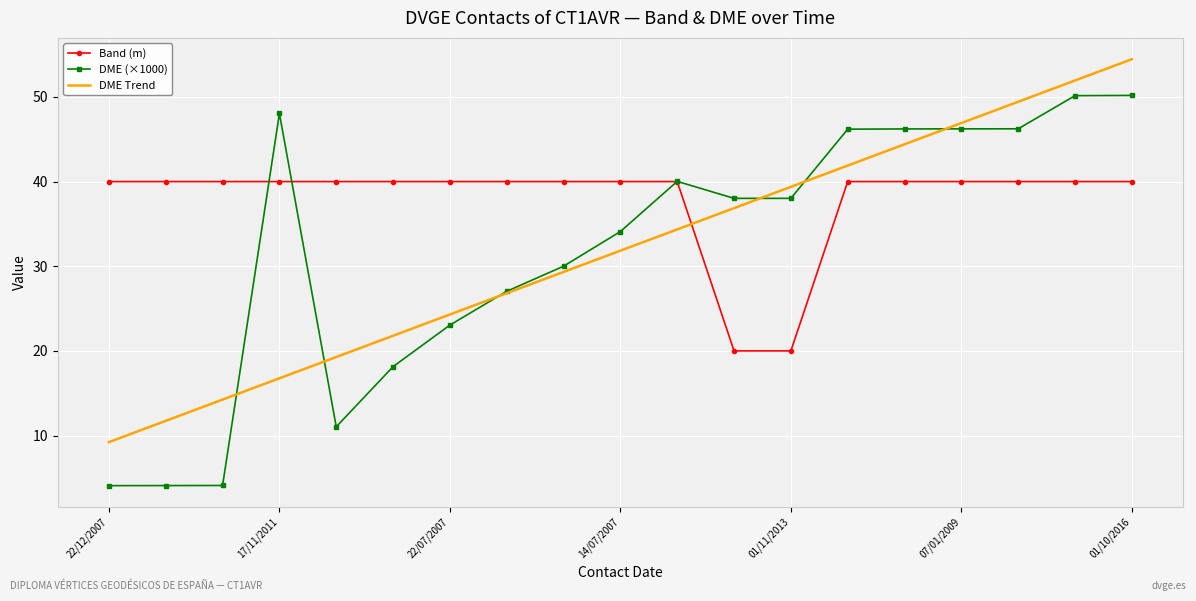

True or false: DME (×1000) and Band (m) intersect in this chart.

True